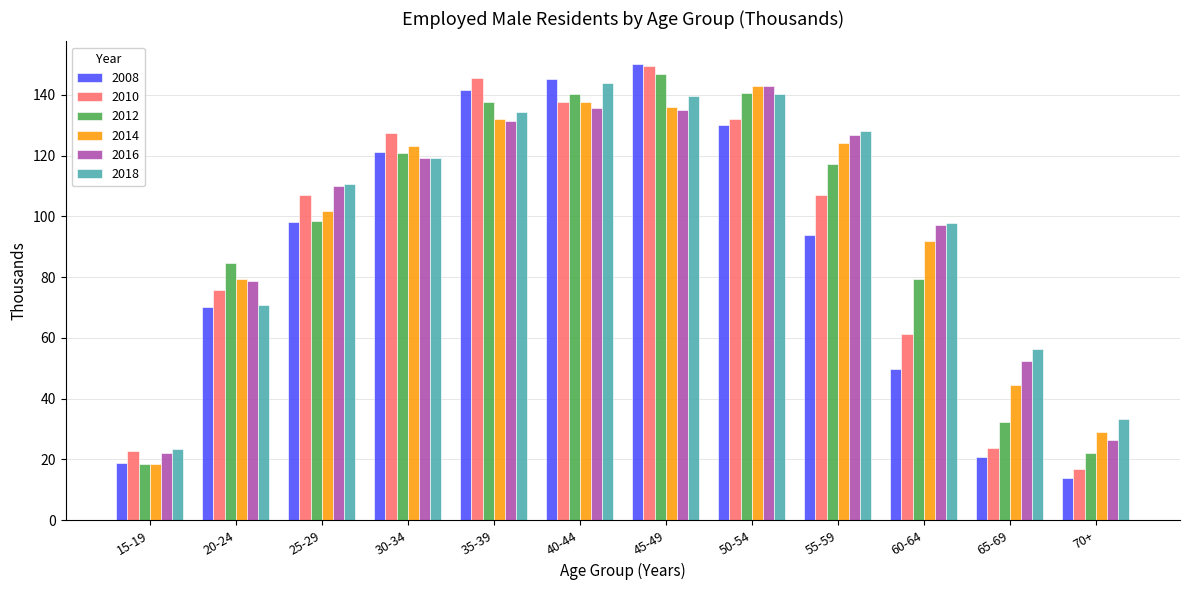

What is the maximum value shown in the chart?

150.1